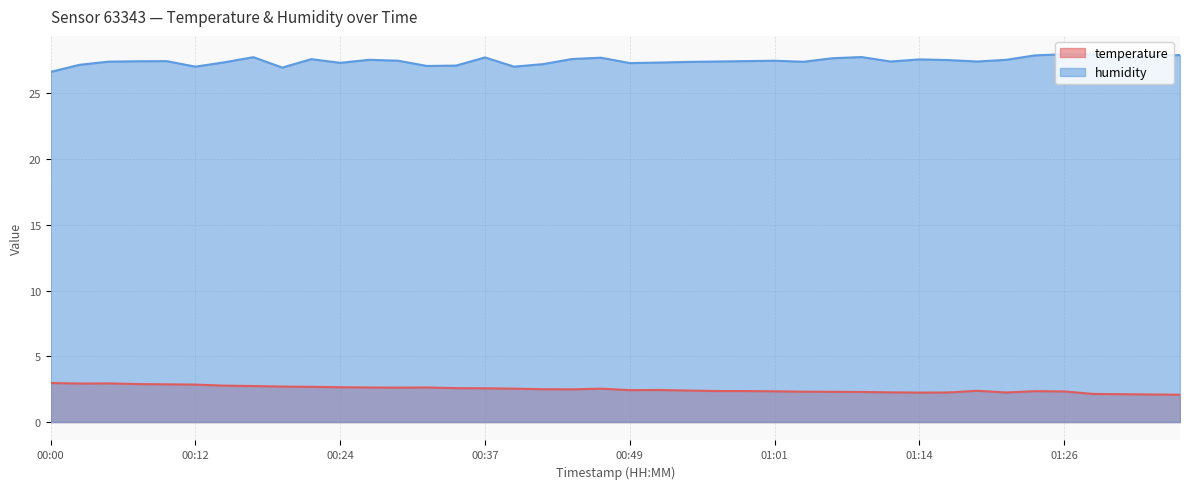

Count the number of data series in this chart.

2